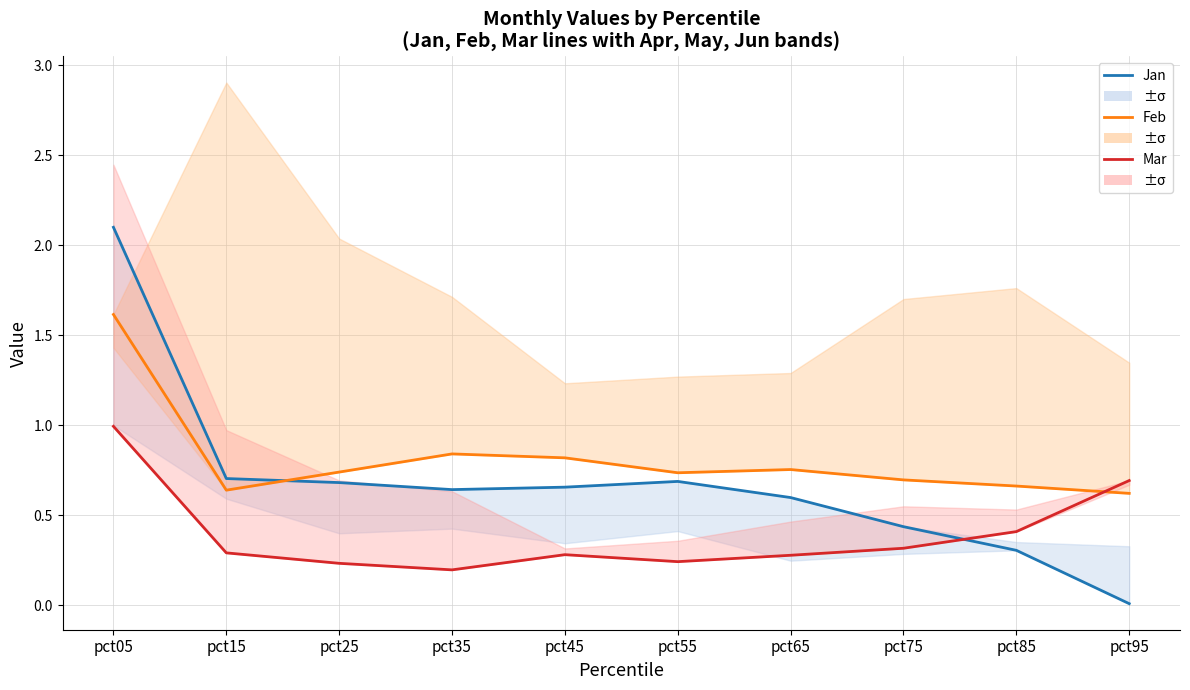

What is the sum of the Feb values at pct65 and pct75?

1.5